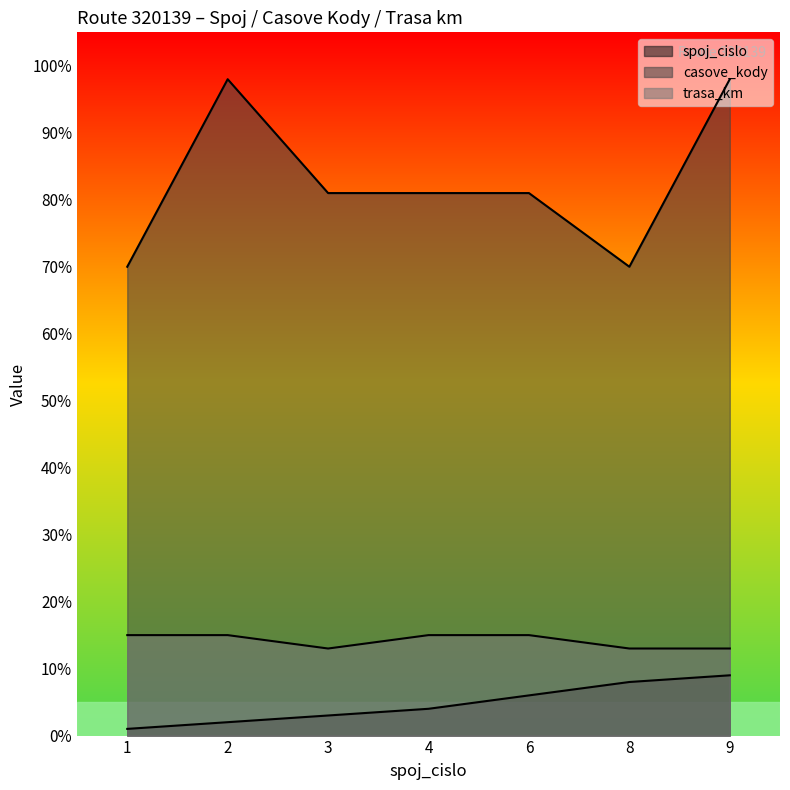

How many values in the casove_kody series exceed 81?

2